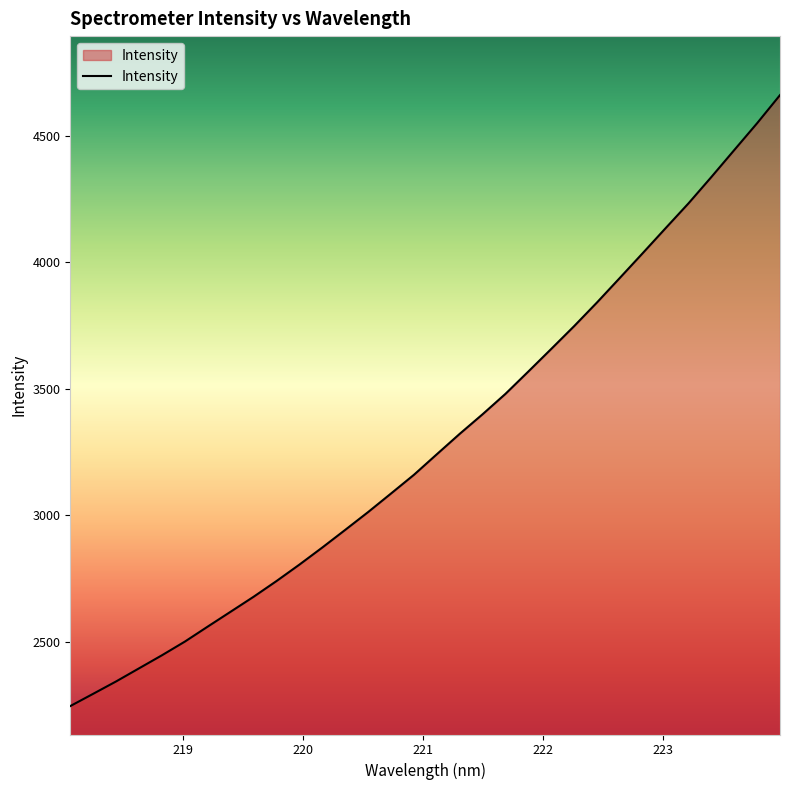

What is the greatest value displayed?

4661.2